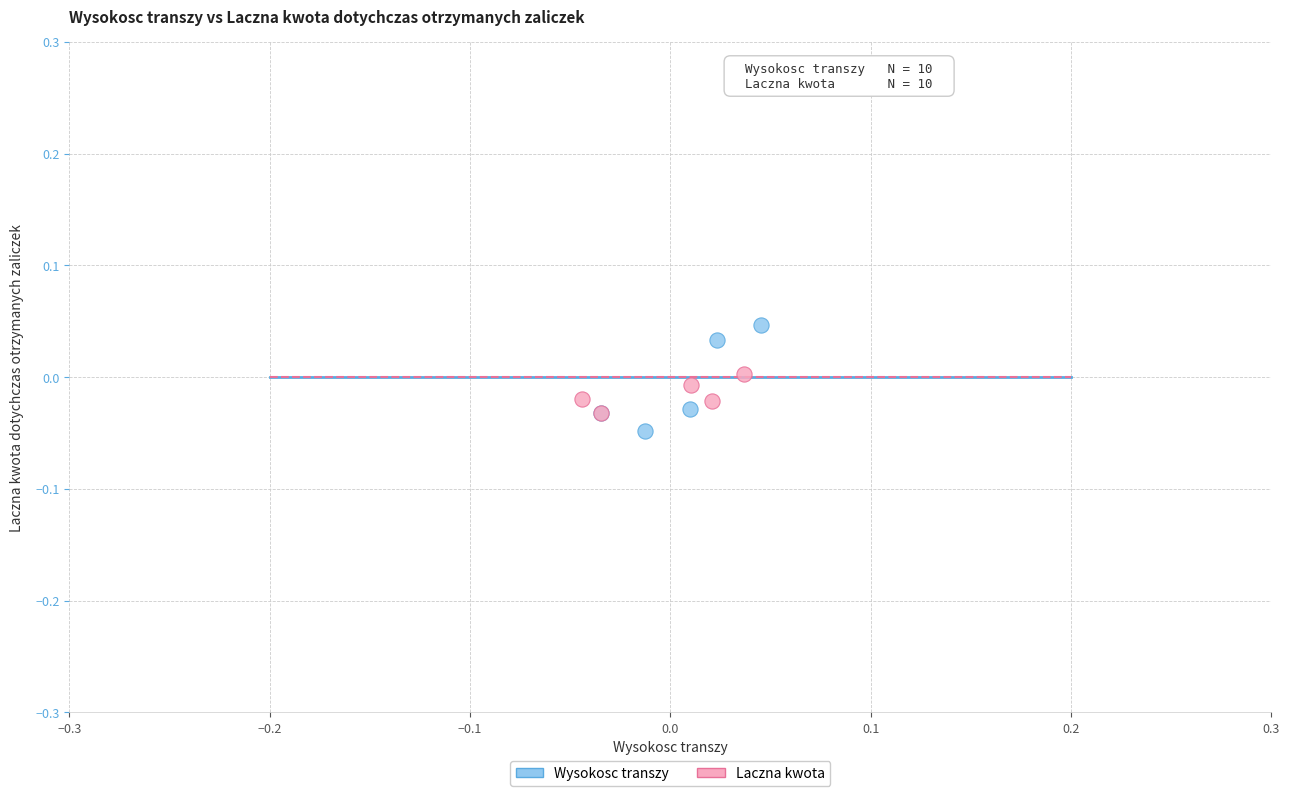

Which series has the widest spread of Y values?

Wysokosc transzy